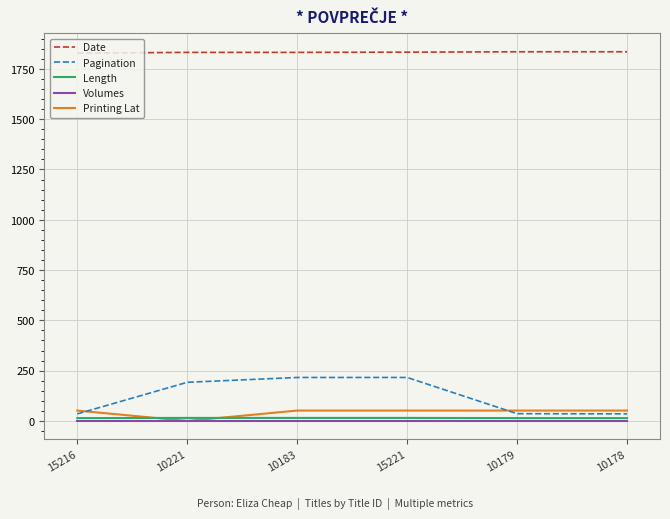

Which series has the largest total across all categories?

Date